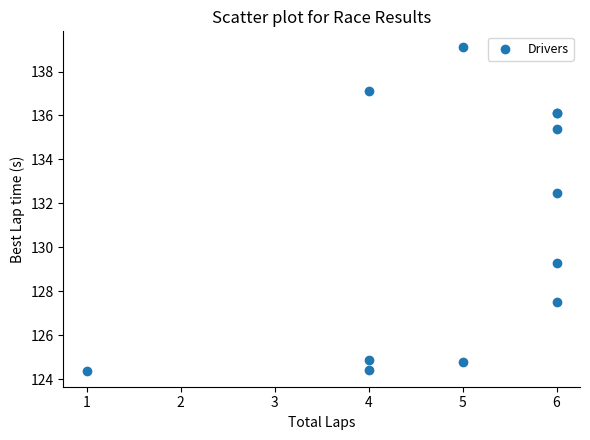

What Y value in the scatter plot is closest to 131?

132.5